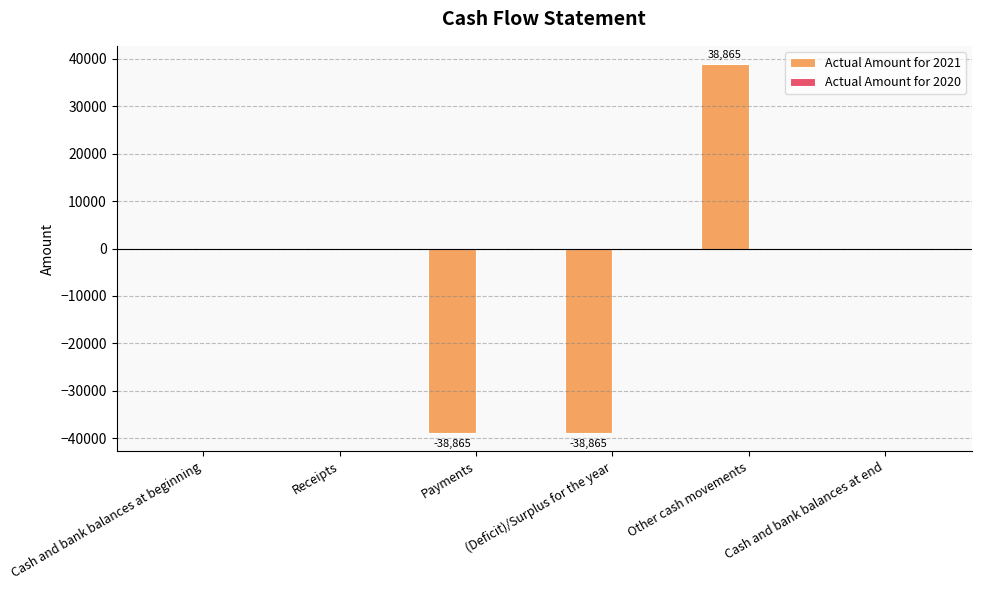

What is the approximate value at Other cash movements?

38865